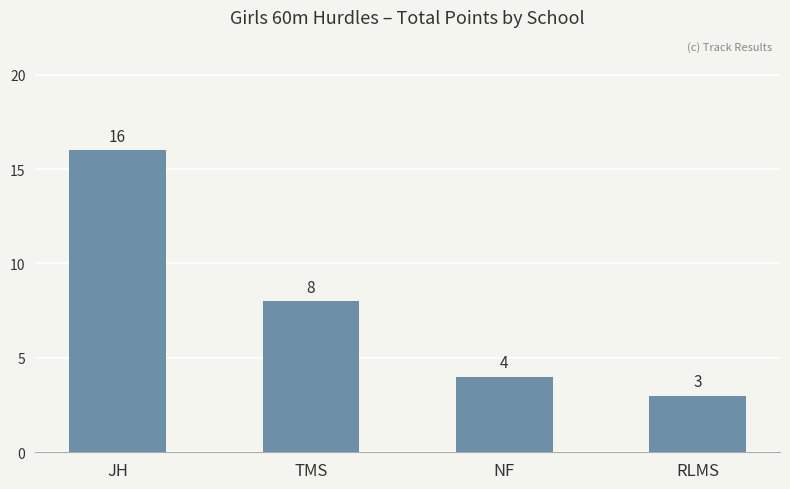

What is the label of the 1st bar from the right?

RLMS